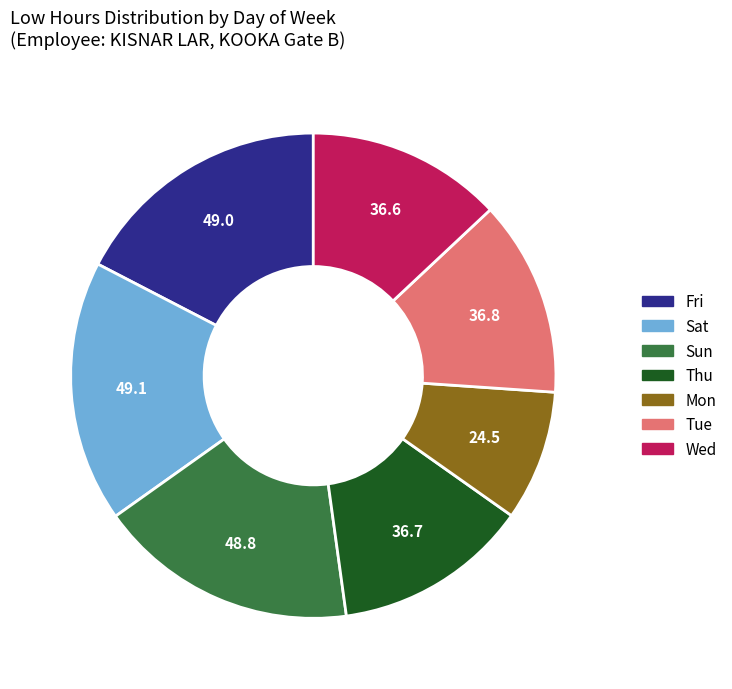

Is there a majority slice in this chart?

No